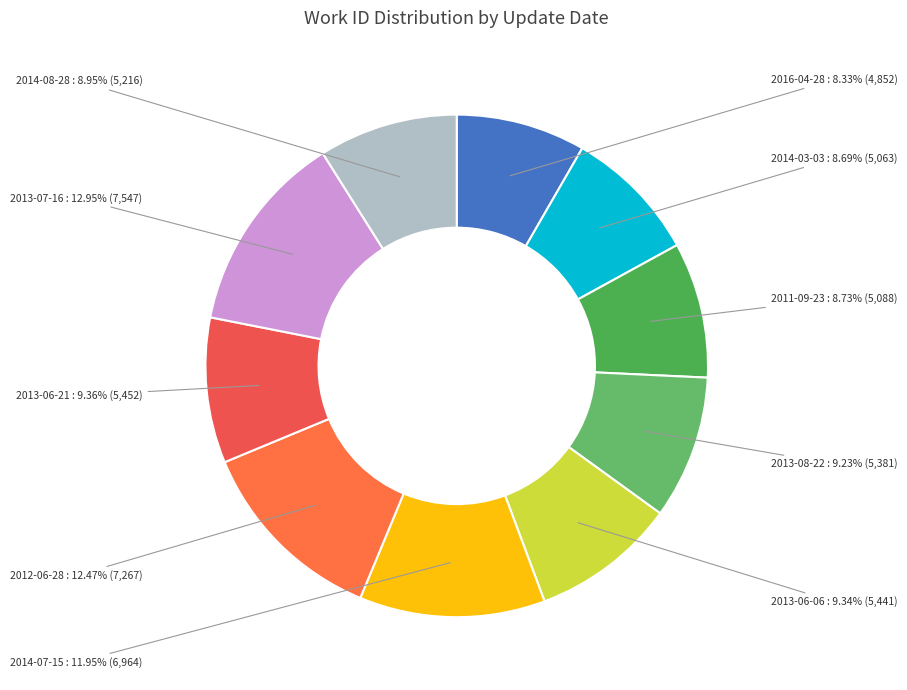

Which has a higher value, 2013-07-16 or 2014-08-28?

2013-07-16